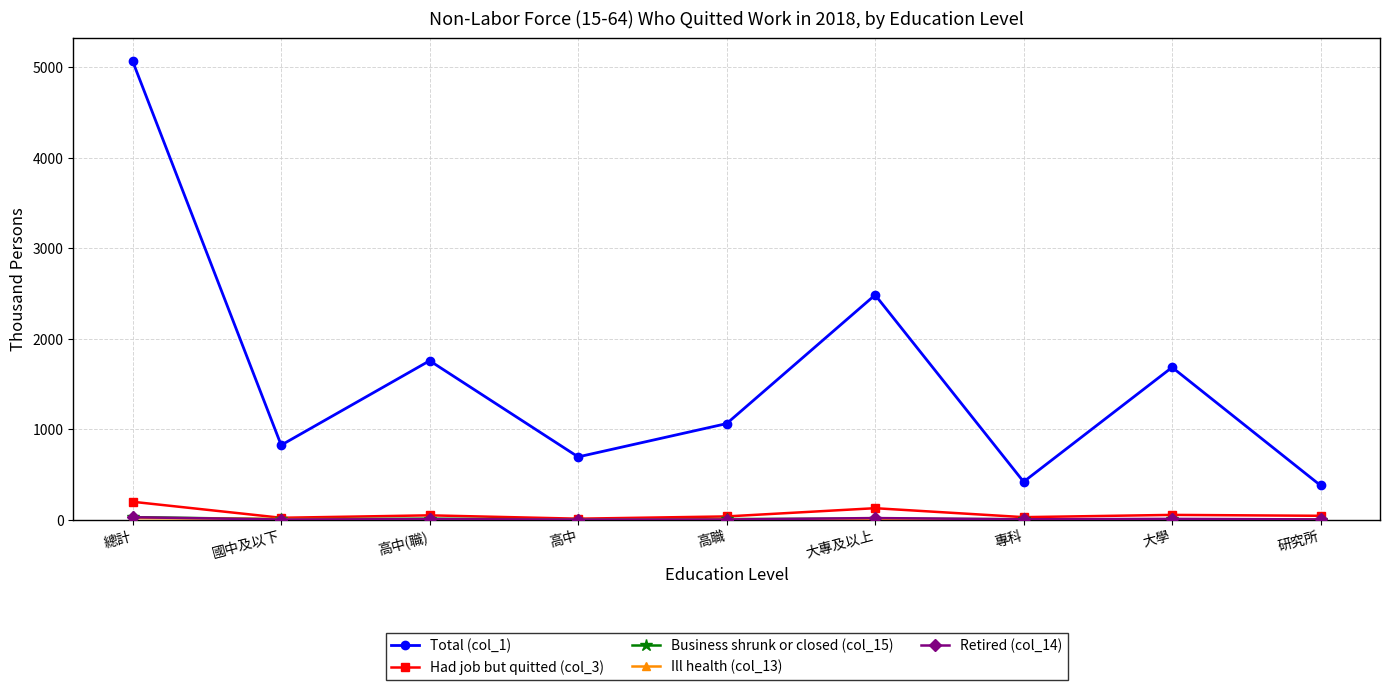

True or false: Had job but quitted (col_3) and Total (col_1) intersect in this chart.

False